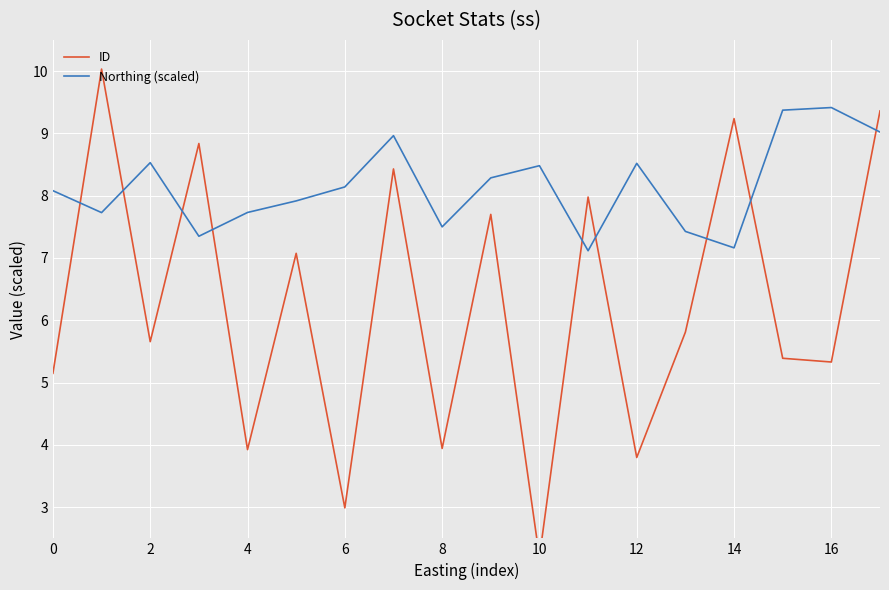

At which category is the sum across all series the highest?

17